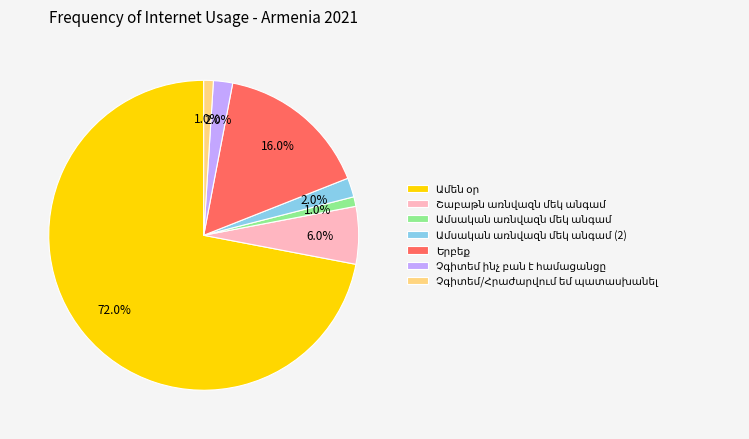

To the nearest percent, what is the difference between the largest and smallest slice percentages?

71%